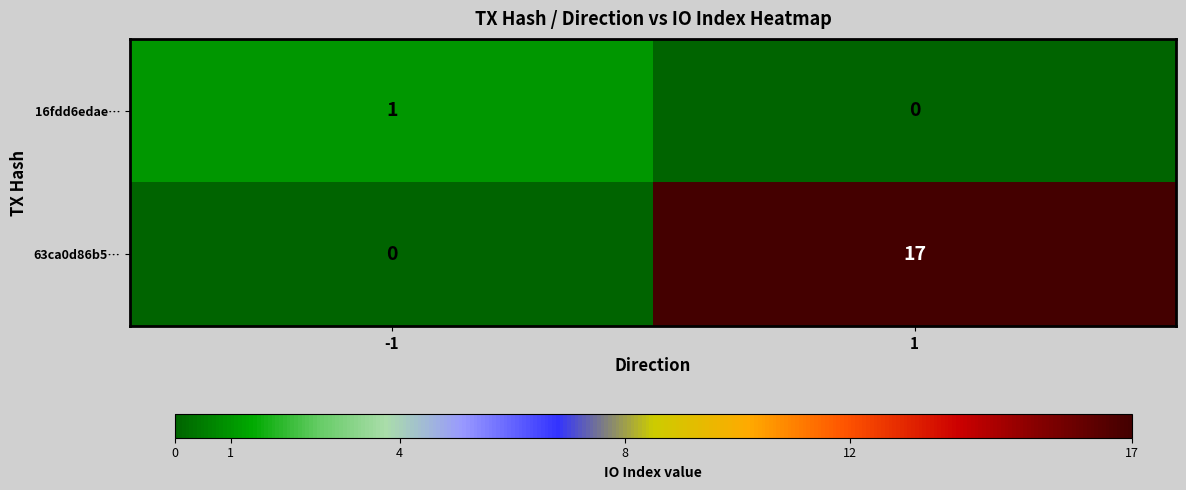

What is the sum of the 63ca0d86b5… values at 1 and -1?

17